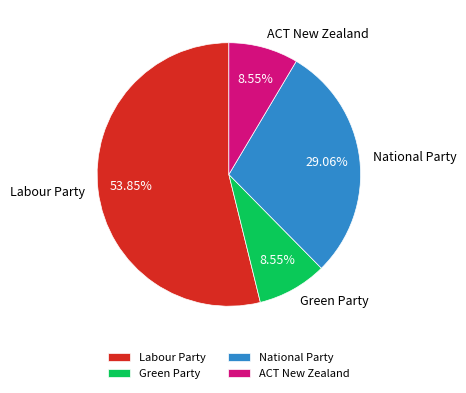

What percentage is the National Party slice, to the nearest percent?

29%